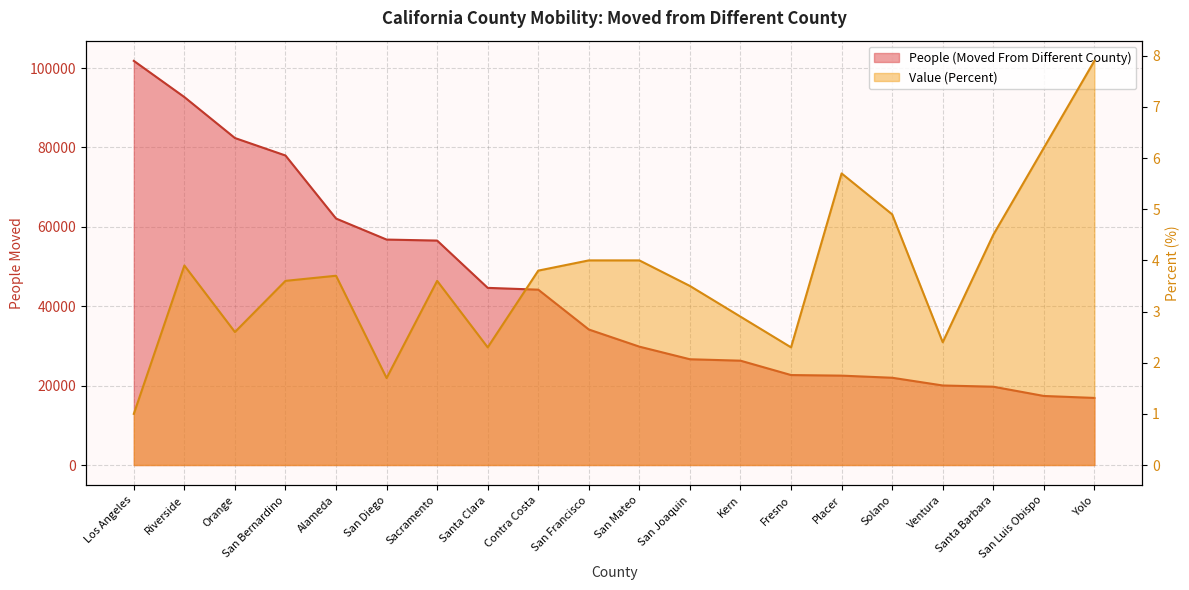

How many data points in People (Moved From Different County) are less than 34139?

10